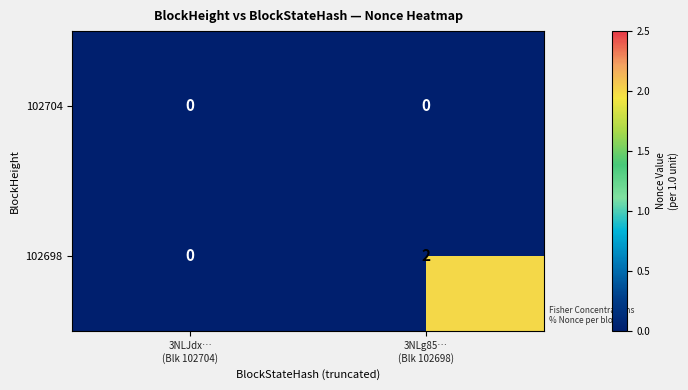

Rank the series at 3NLg85…
(Blk 102698) from highest to lowest value.

102698, 102704